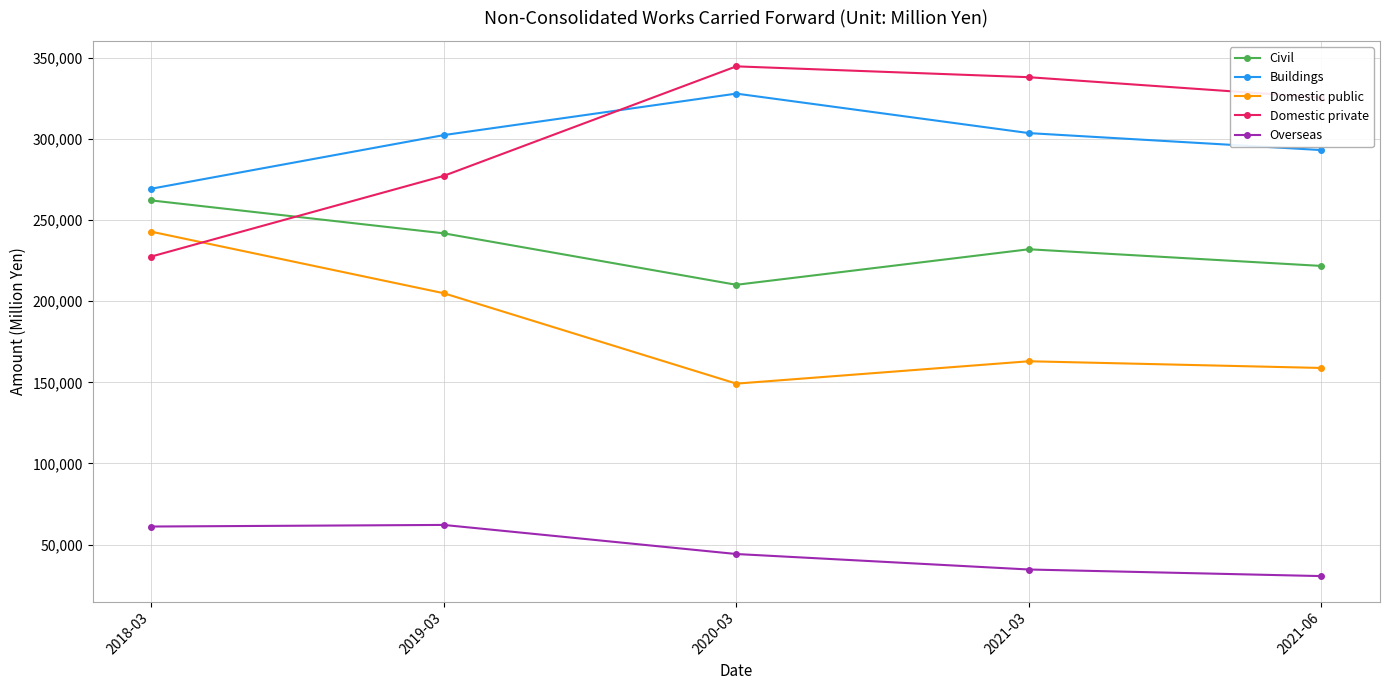

True or false: Civil and Domestic private cross at least once.

True